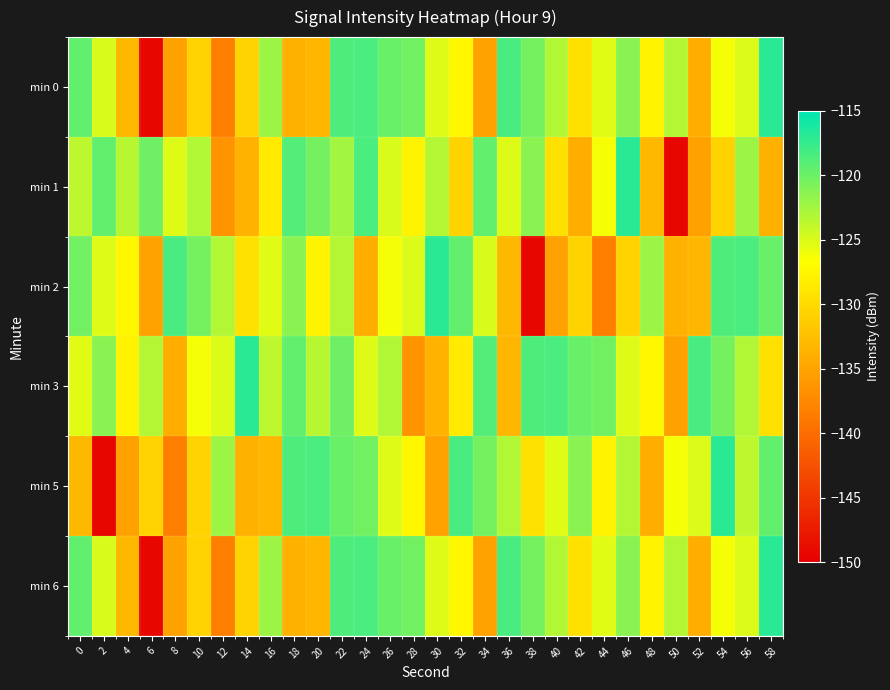

Rank the series at 26 from lowest to highest value.

min 2, min 5, min 1, min 3, min 0, min 6